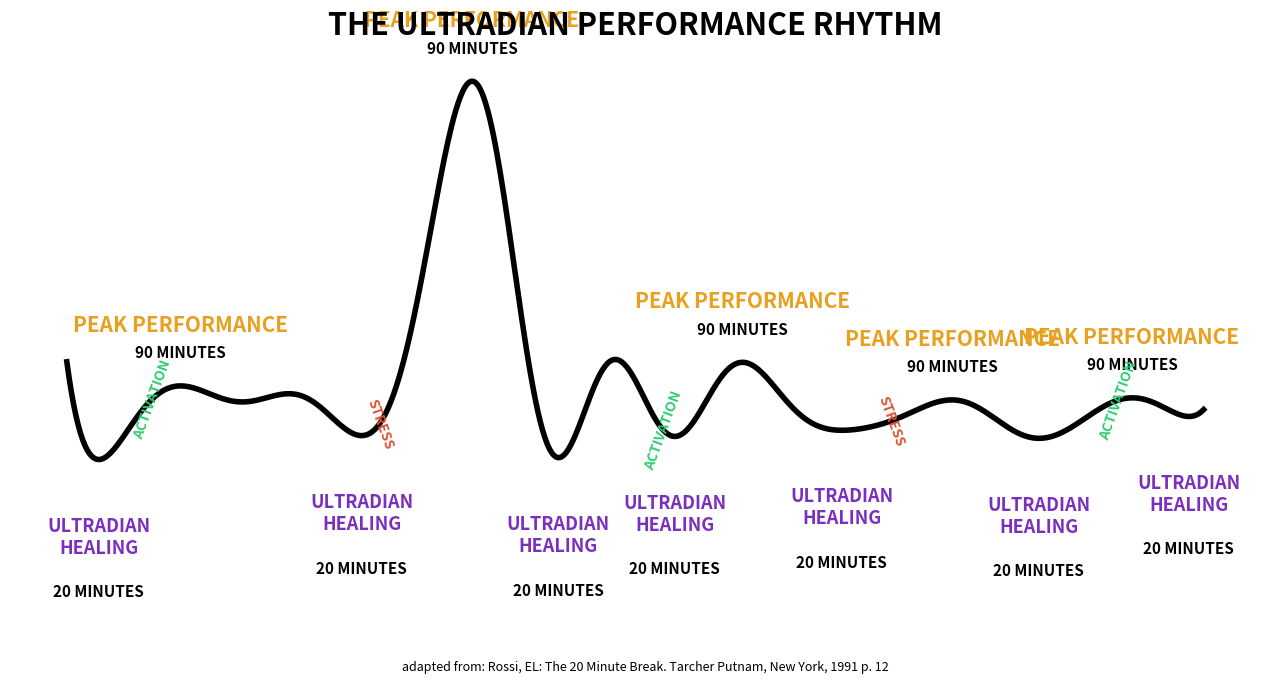

How many lines are shown in the chart?

1